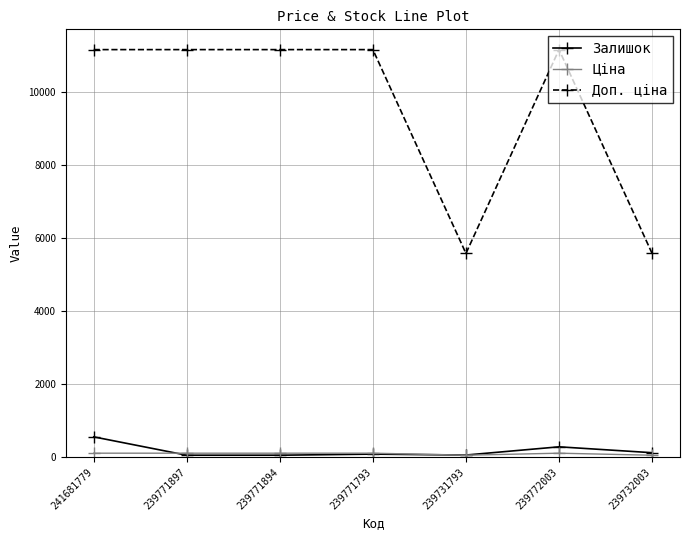

What is the maximum value shown in the chart?

11169.0